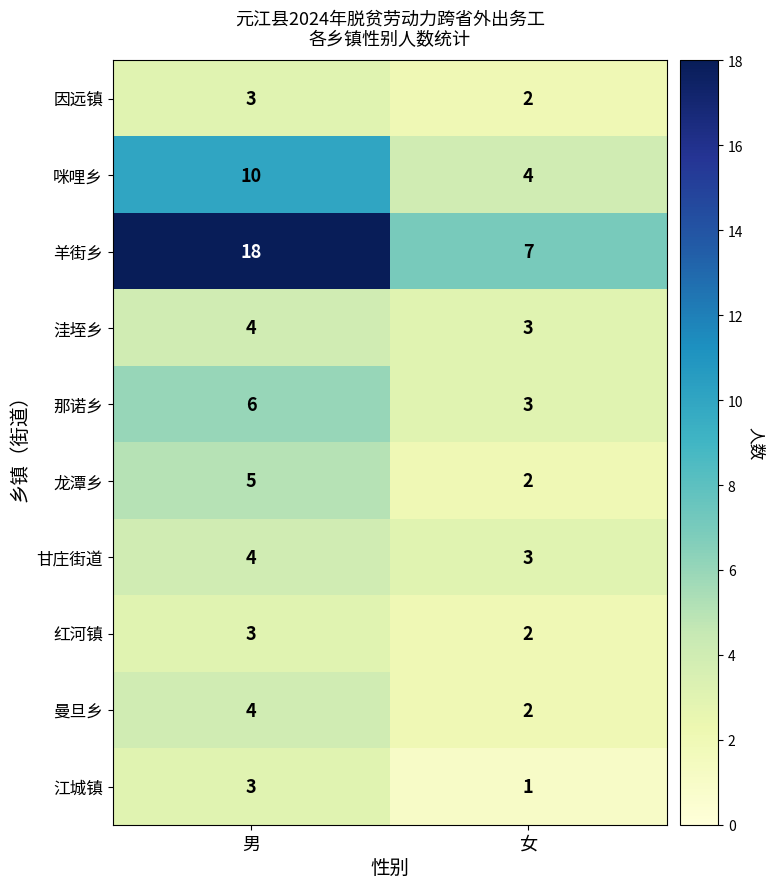

Reading right to left, what are all the values shown in this chart?

因远镇: 2	3
咪哩乡: 4	10
羊街乡: 7	18
洼垤乡: 3	4
那诺乡: 3	6
龙潭乡: 2	5
甘庄街道: 3	4
红河镇: 2	3
曼旦乡: 2	4
江城镇: 1	3